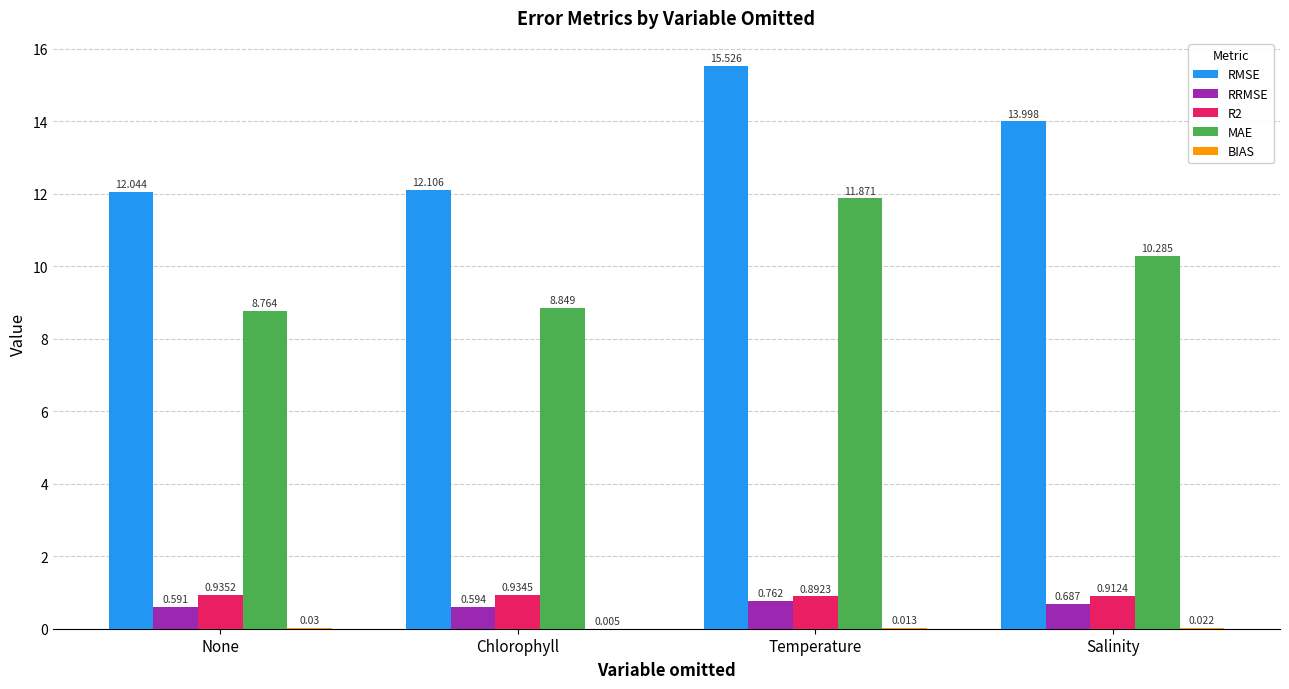

At which category is the sum across all series the highest?

Temperature